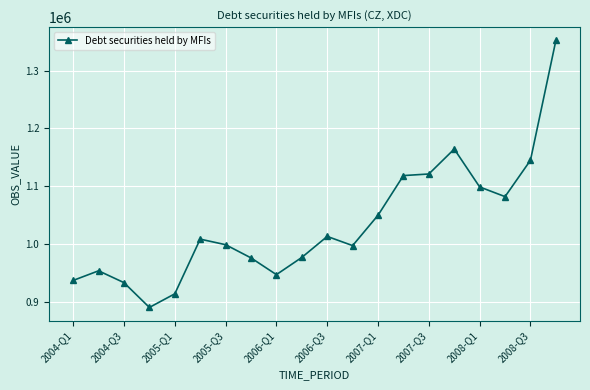

True or false: the data has more than 1 interior local peaks.

True